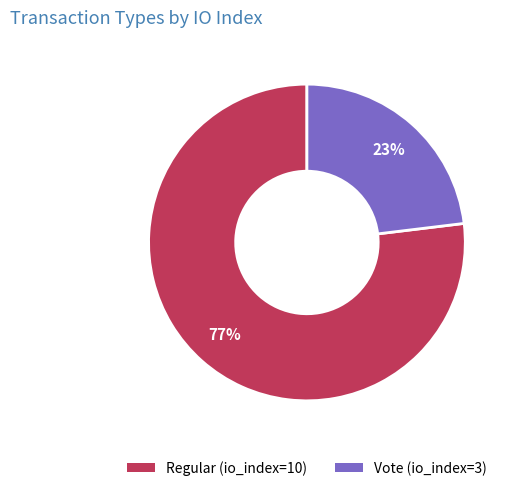

Which category has the biggest portion of the pie?

Regular (io_index=10)